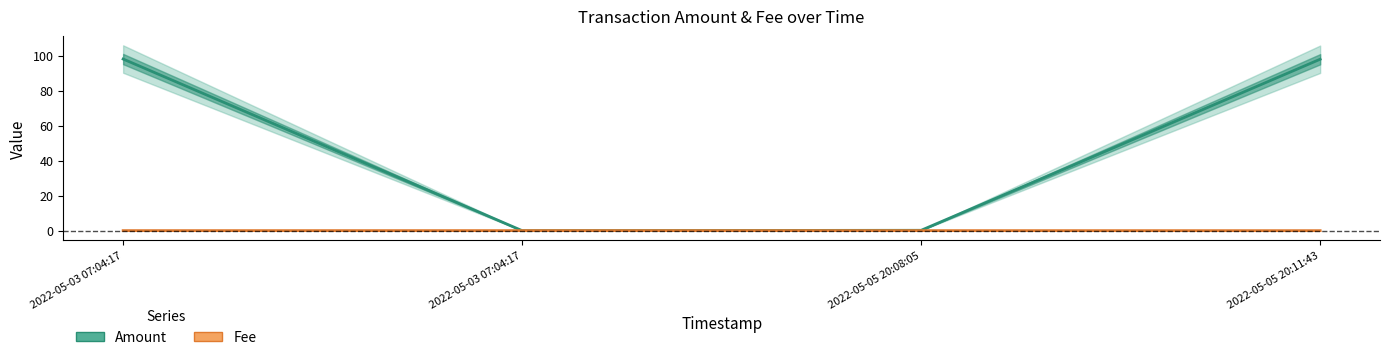

What is the maximum value shown in the chart?

98.0